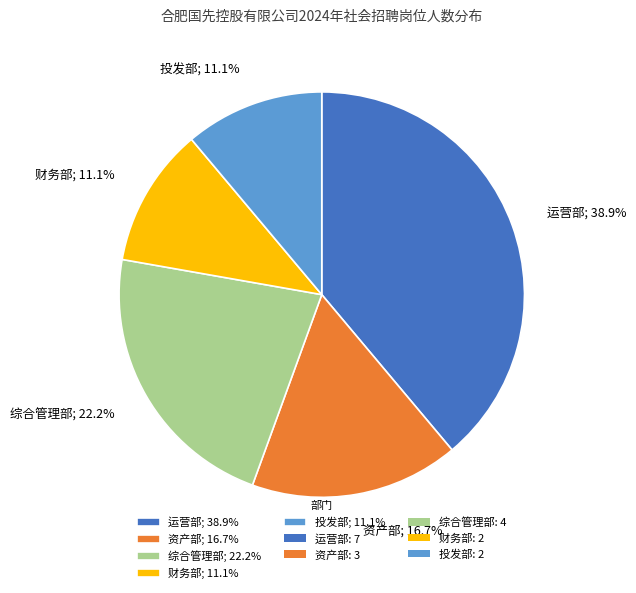

Which category has the biggest portion of the pie?

运营部